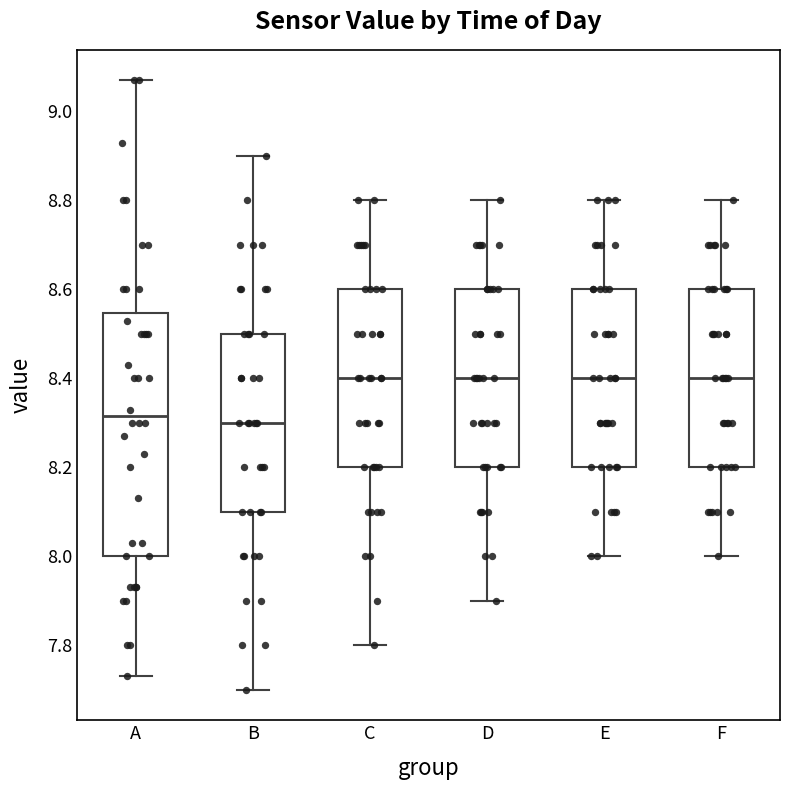

Where does the lower whisker of the box for A end on the y-axis? The values are not printed on the chart, so give them approximately, as read against the axis.

7.74